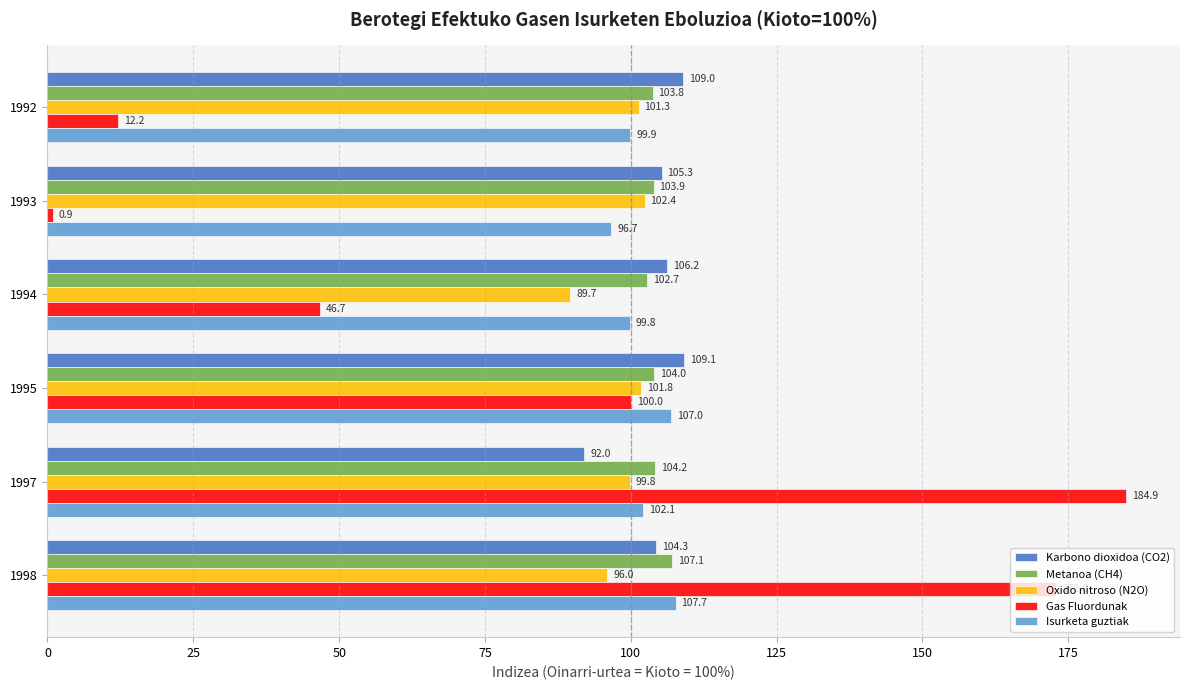

At which category is the sum across all series the highest?

1998